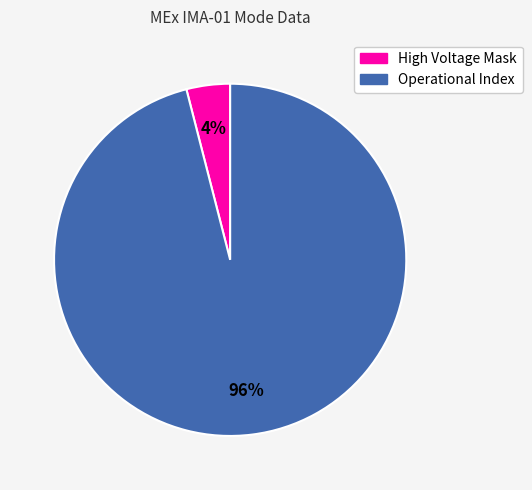

To the nearest percent, what is the average slice percentage?

50%